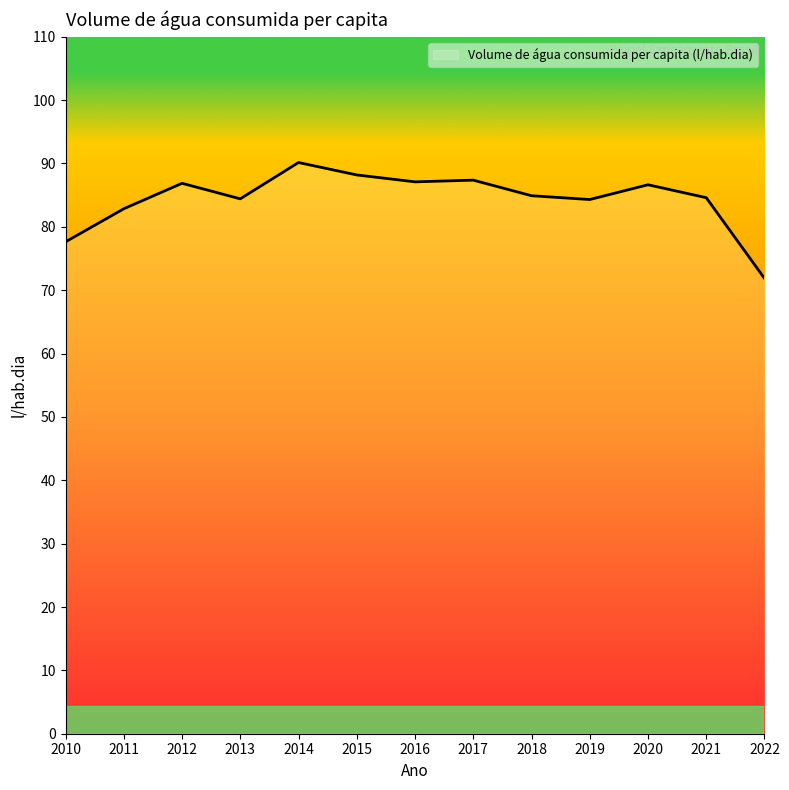

What value does the data have at 2017?

87.4